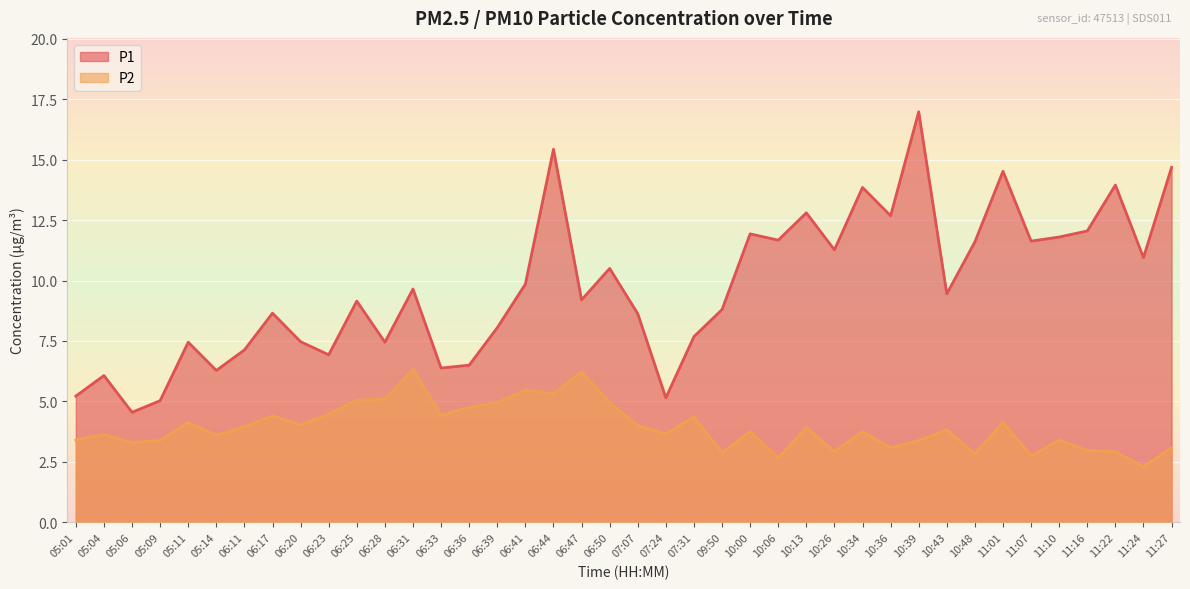

List the series in order of their overall mean, highest first.

P1, P2